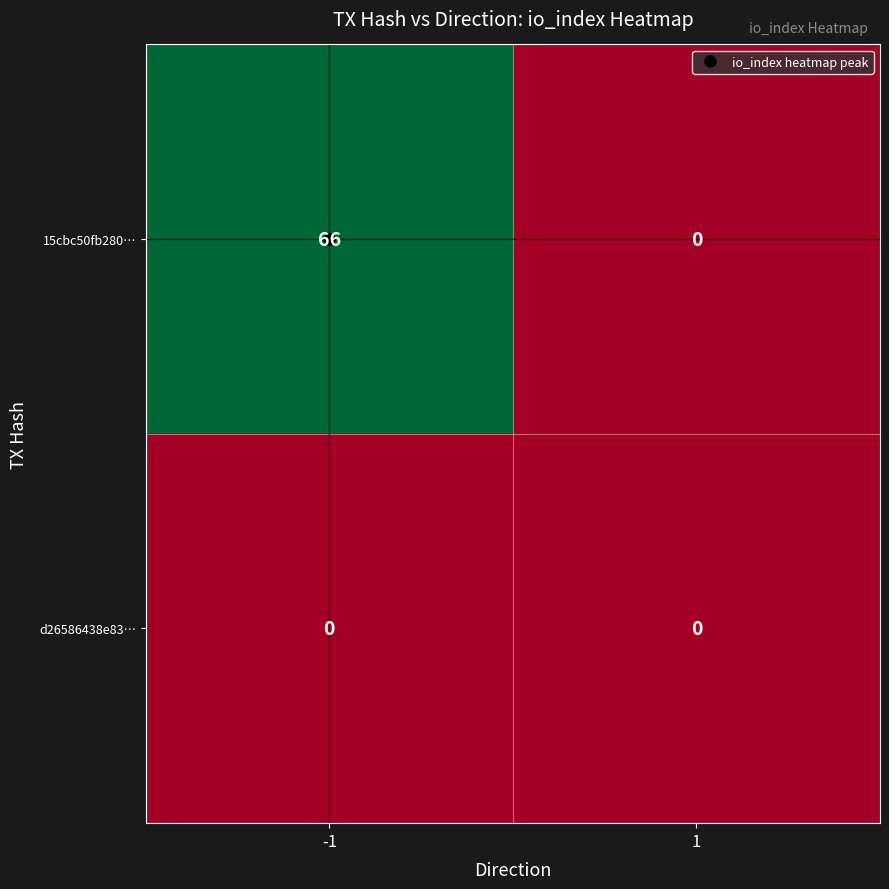

At which category is the sum across all series the highest?

-1